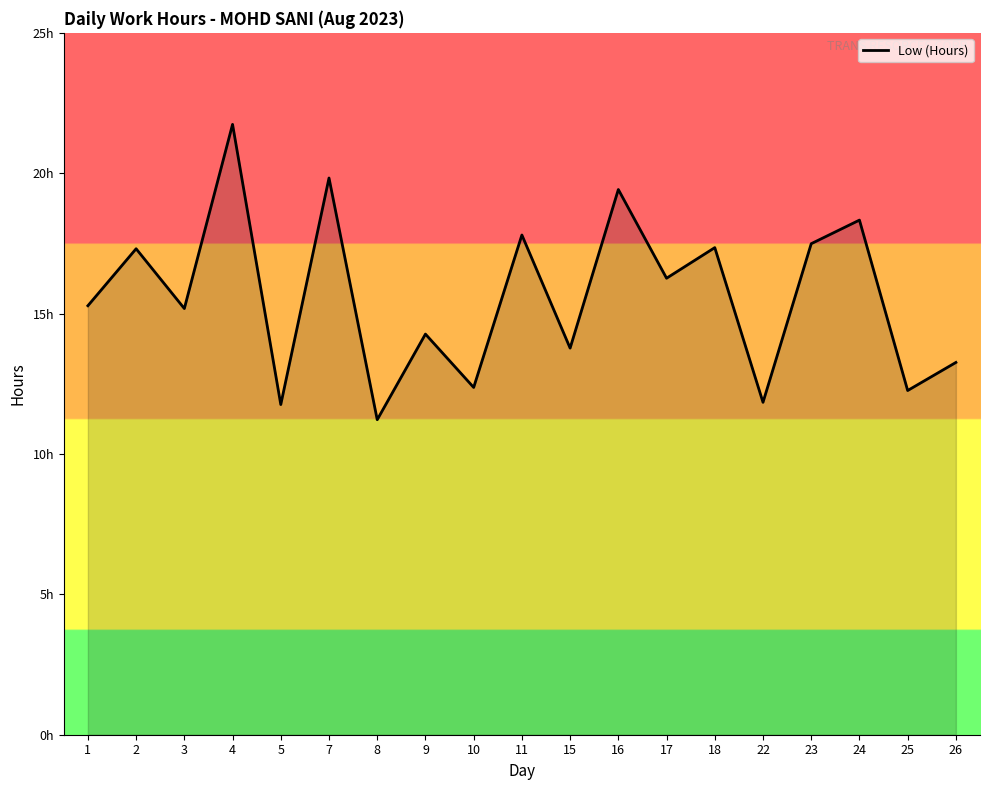

Does the chart have visible grid lines?

No